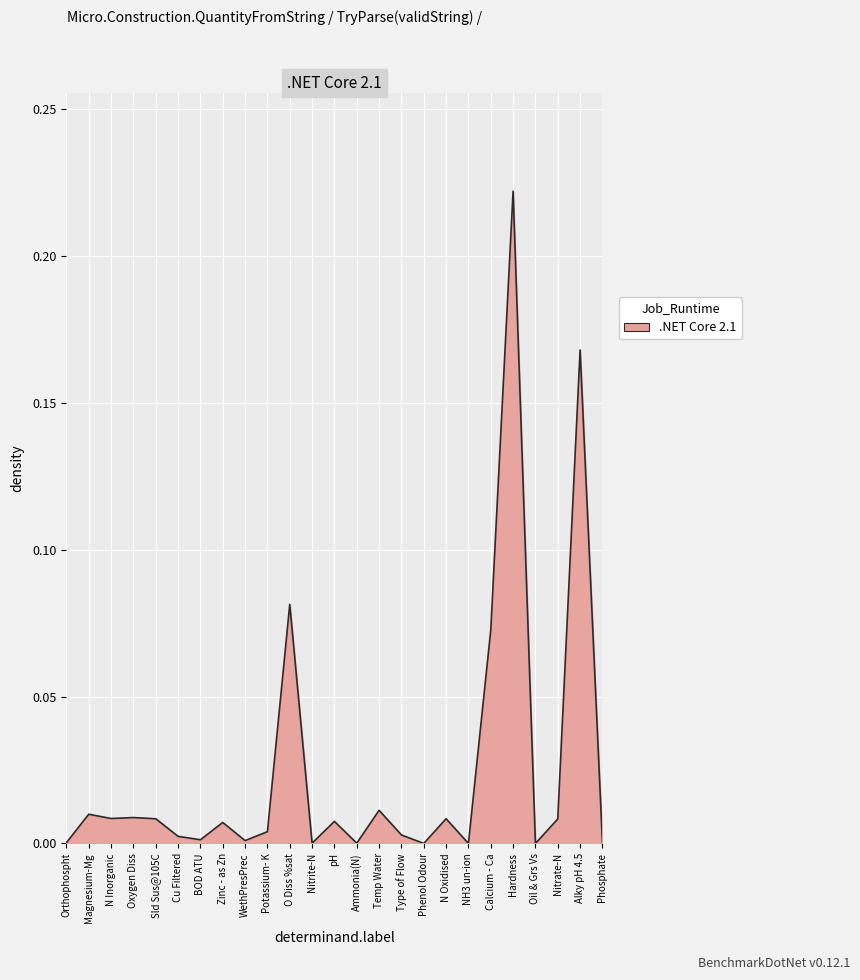

What position from the right is Nitrate-N?

3